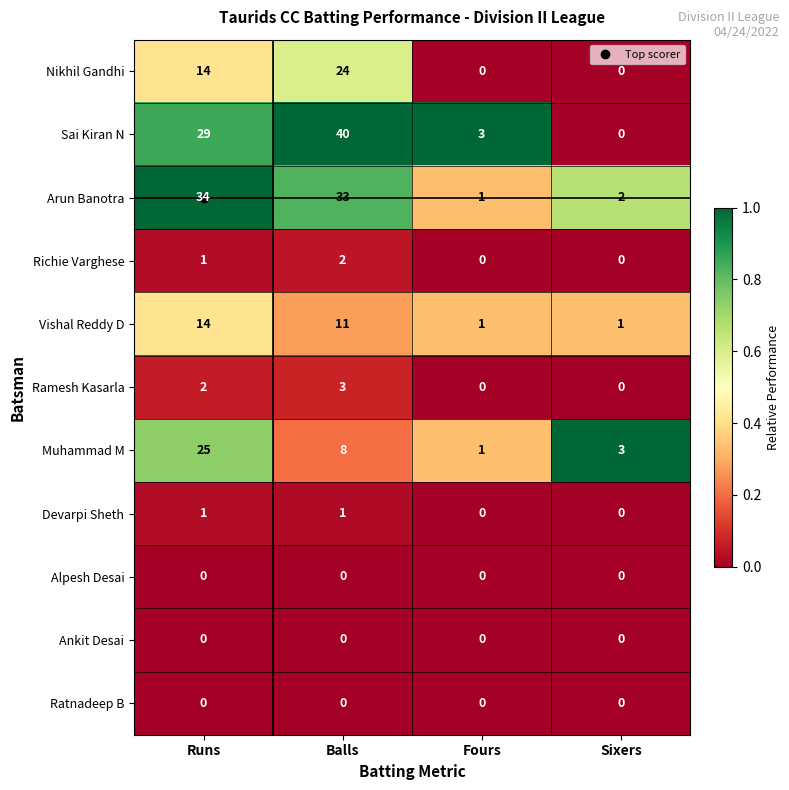

Which series has the largest total across all categories?

Sai Kiran N